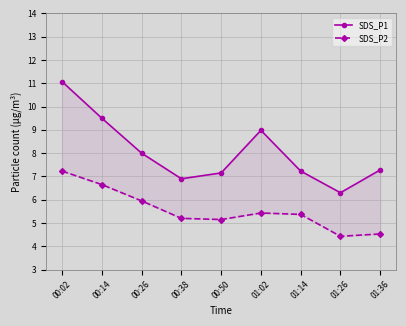

Which series has the largest range (max minus min)?

SDS_P1